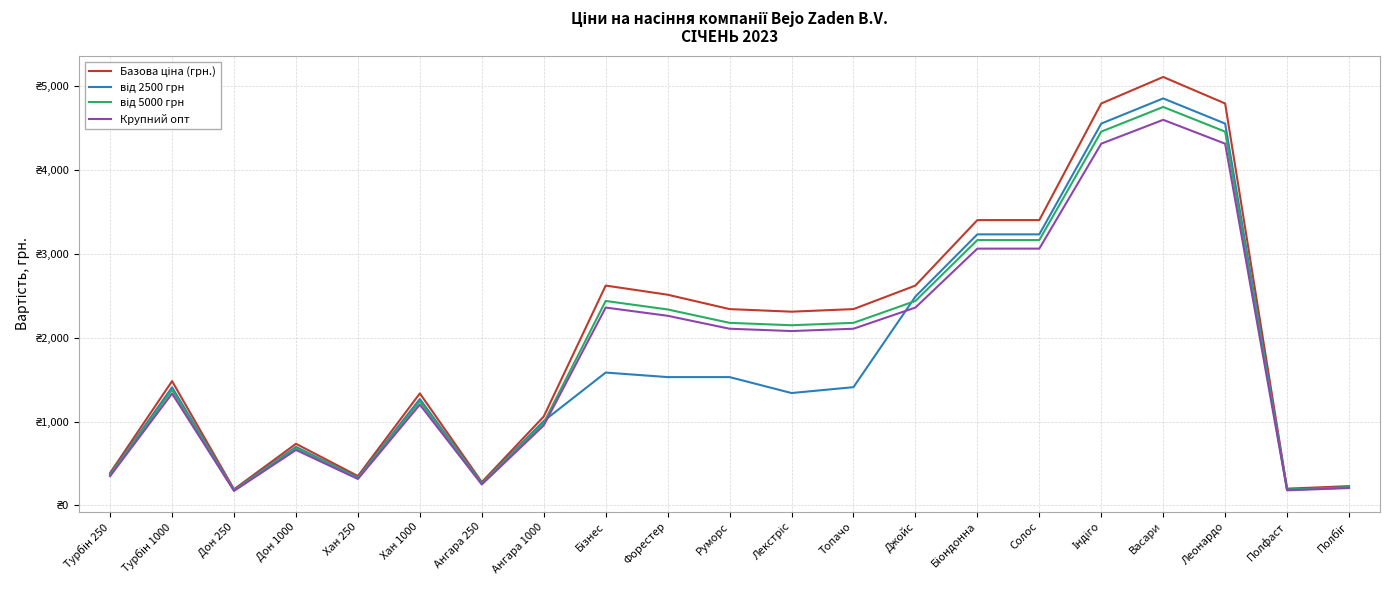

Does the chart have visible grid lines?

Yes